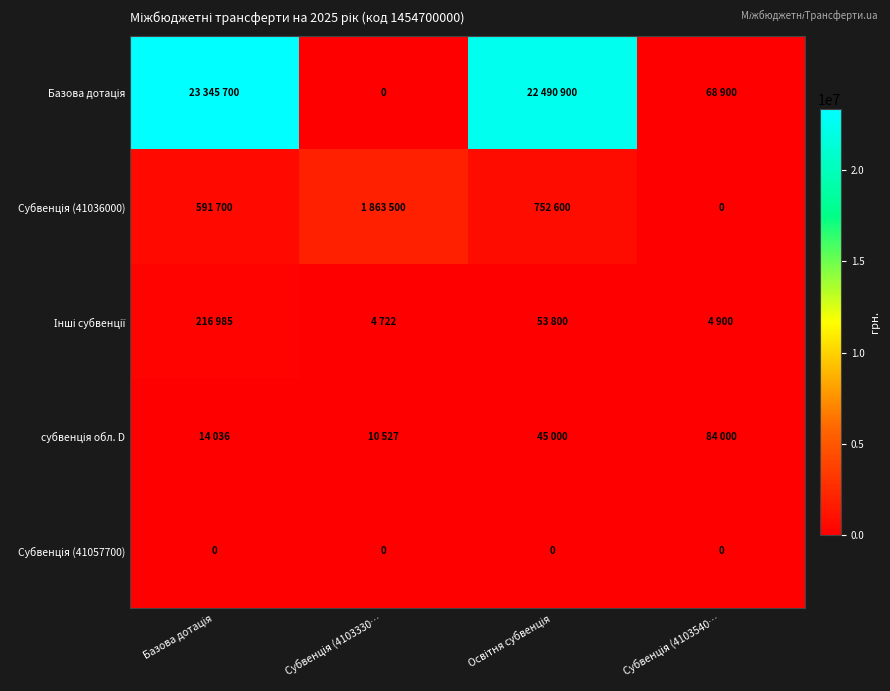

What is the total value across all series at Базова дотація?

24168421